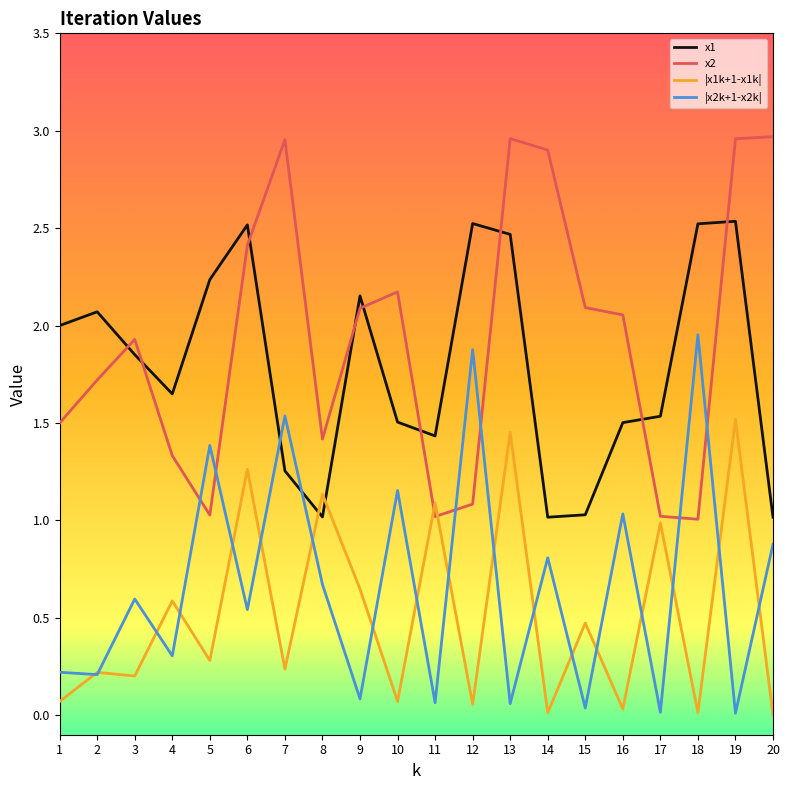

True or false: x2 and x1 cross at least once.

True